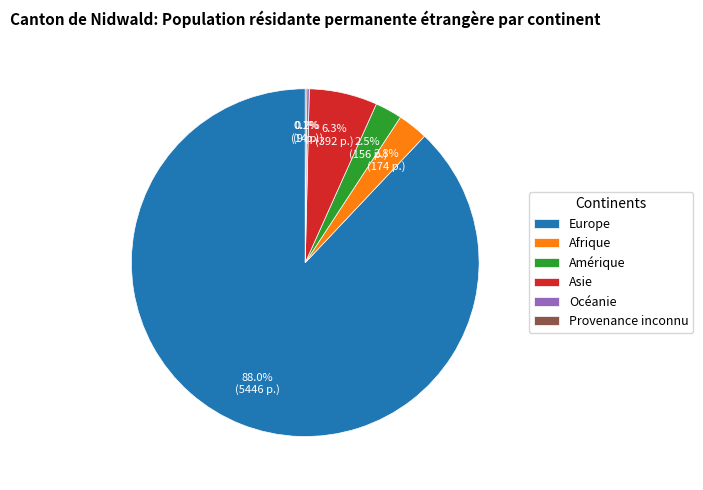

What percentage is NOT represented by Asie?

93.7%